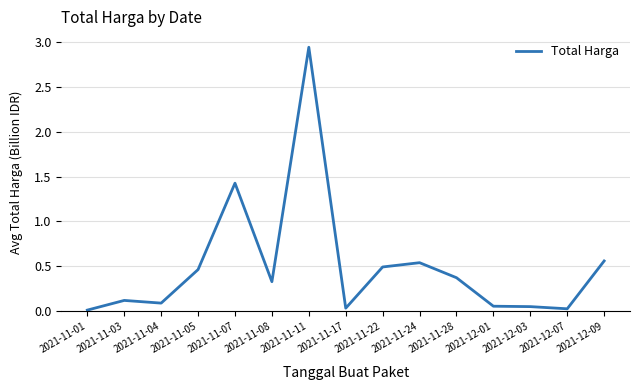

Which category has the highest value across all series?

2021-11-11